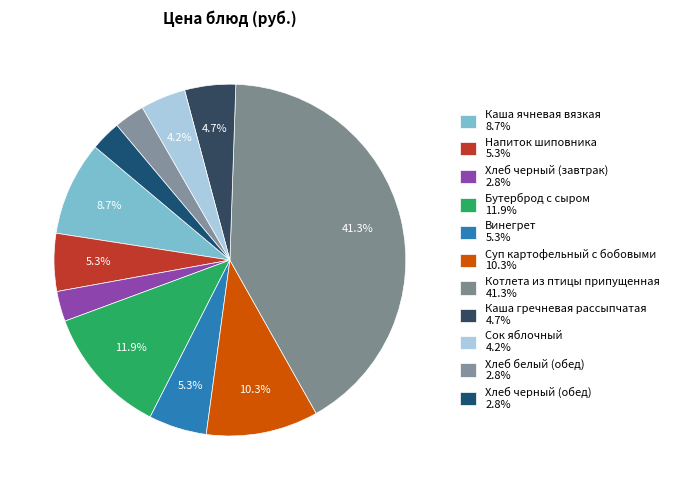

How many segments does this pie chart have?

11